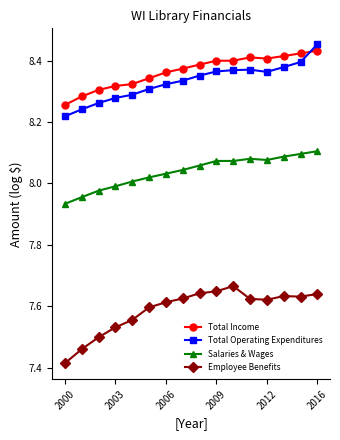

True or false: Total Income and Total Operating Expenditures intersect in this chart.

True